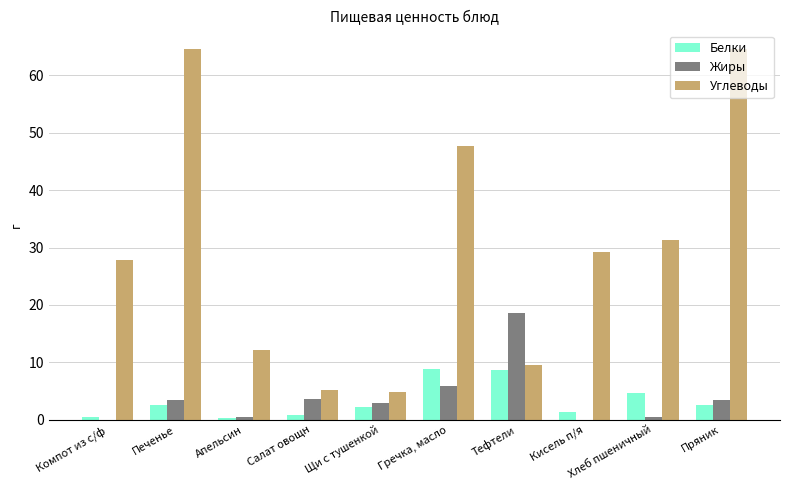

Which category has the highest value in the Жиры series?

Тефтели